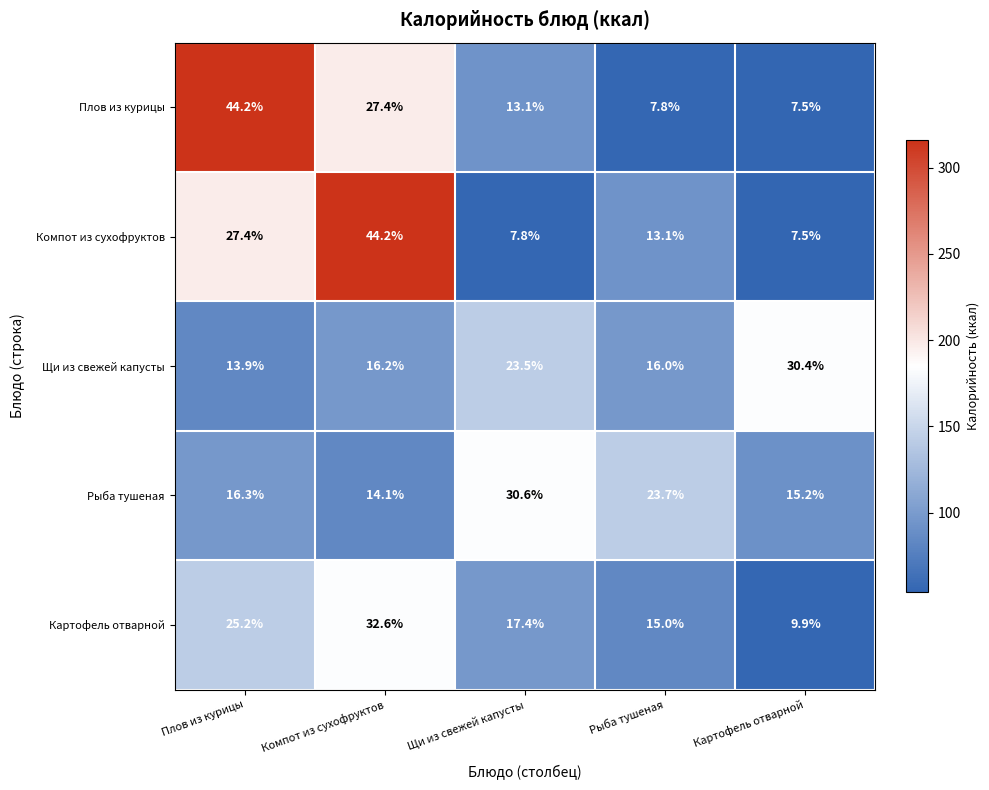

At Щи из свежей капусты, list the series in order from largest to smallest.

Рыба тушеная, Щи из свежей капусты, Картофель отварной, Плов из курицы, Компот из сухофруктов